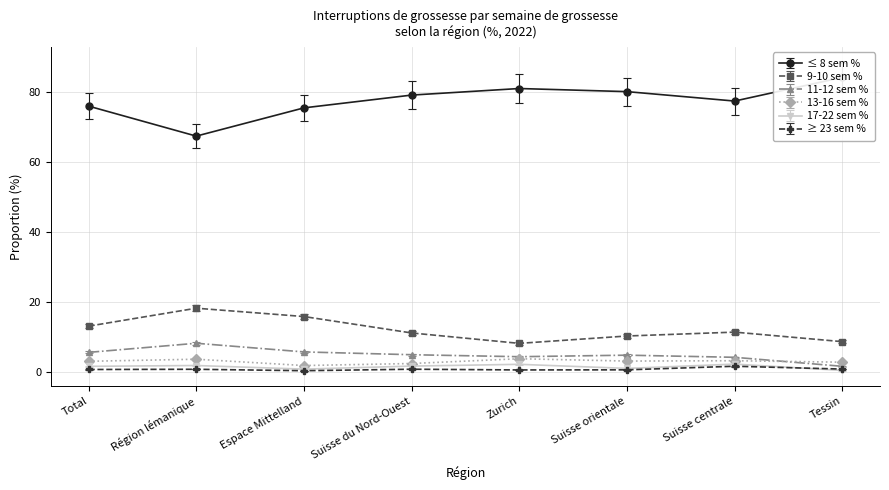

Where does the 17-22 sem % series first go above 1?

Total